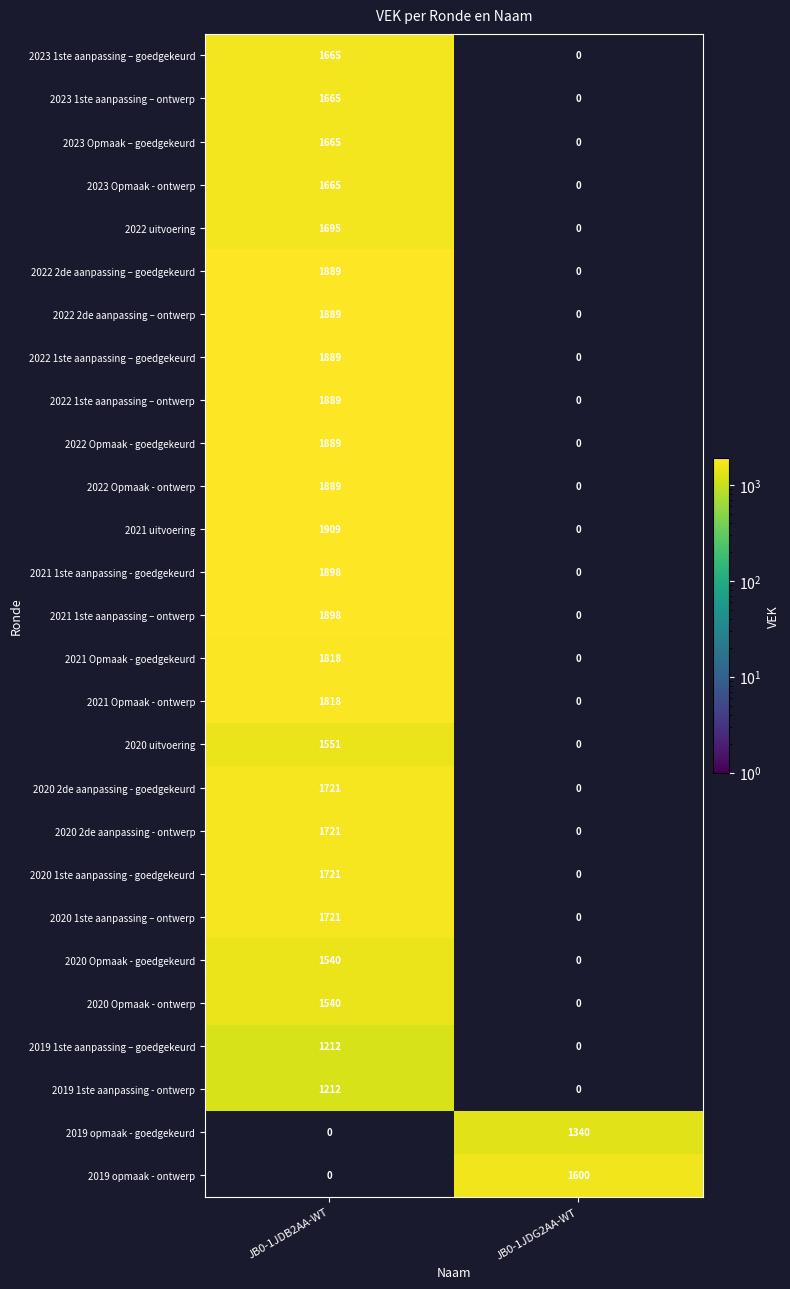

What is the difference between the 2019 opmaak - goedgekeurd values at JB0-1JDG2AA-WT and JB0-1JDB2AA-WT?

1340